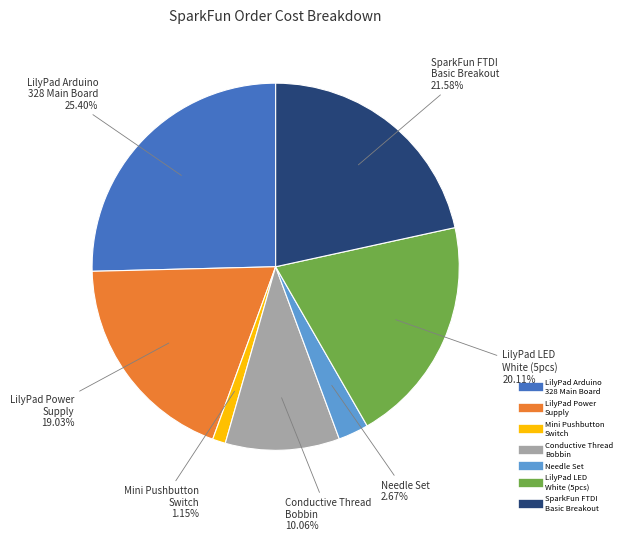

How many slices are in this pie chart?

7